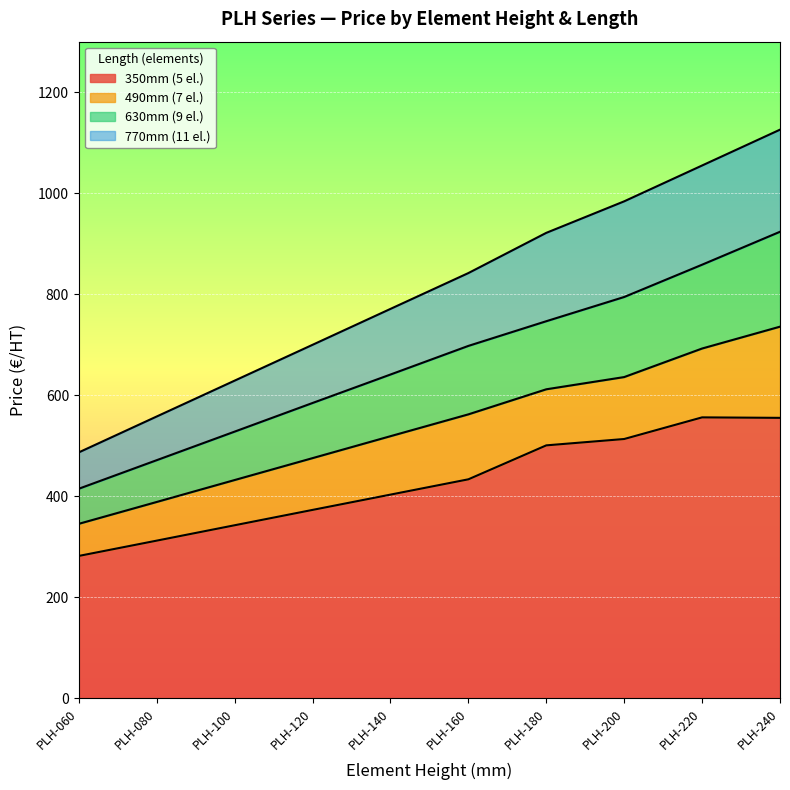

What are all the series names shown in the legend?

350mm (5 el.), 490mm (7 el.), 630mm (9 el.), 770mm (11 el.)